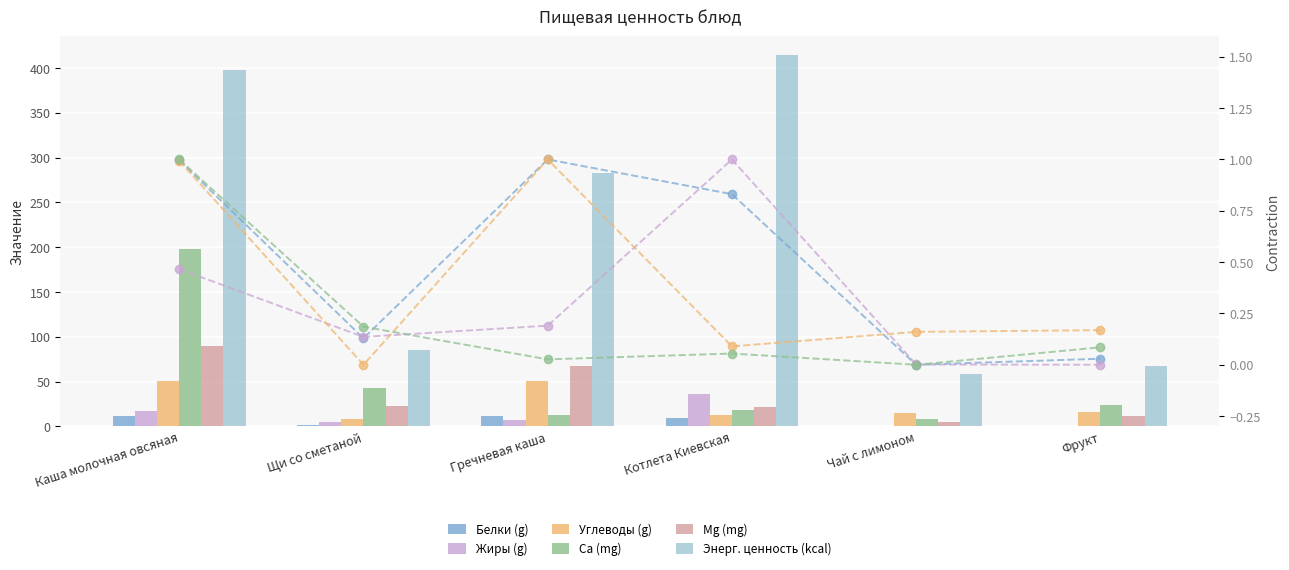

True or false: Mg (mg) has a value of 12.0 at Фрукт.

True